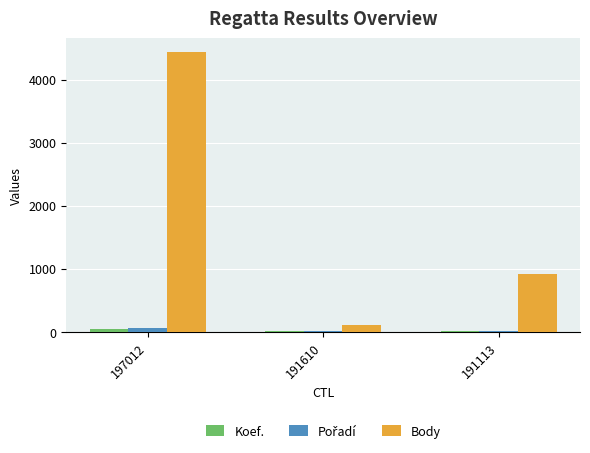

Which series has the widest spread of values?

Body